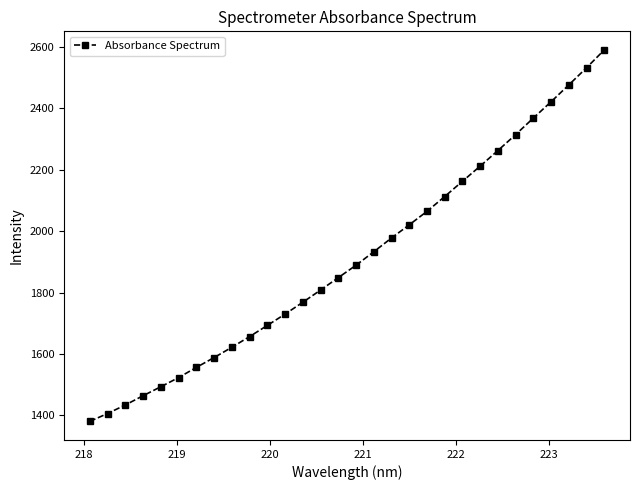

What is the minimum value shown in the chart?

1380.3